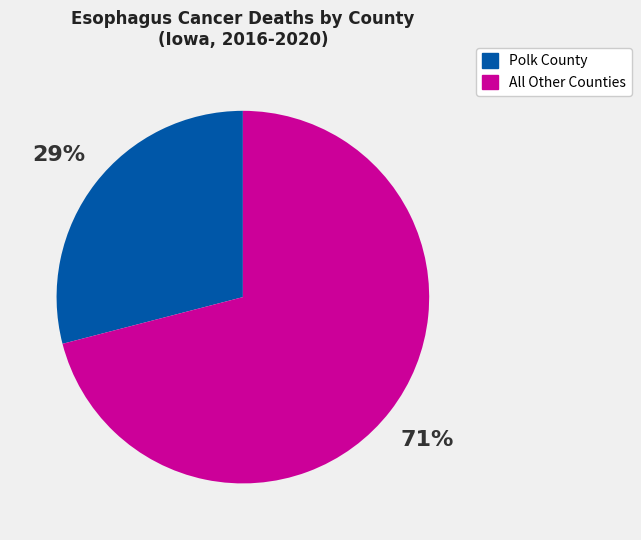

Does any single category account for the majority?

Yes